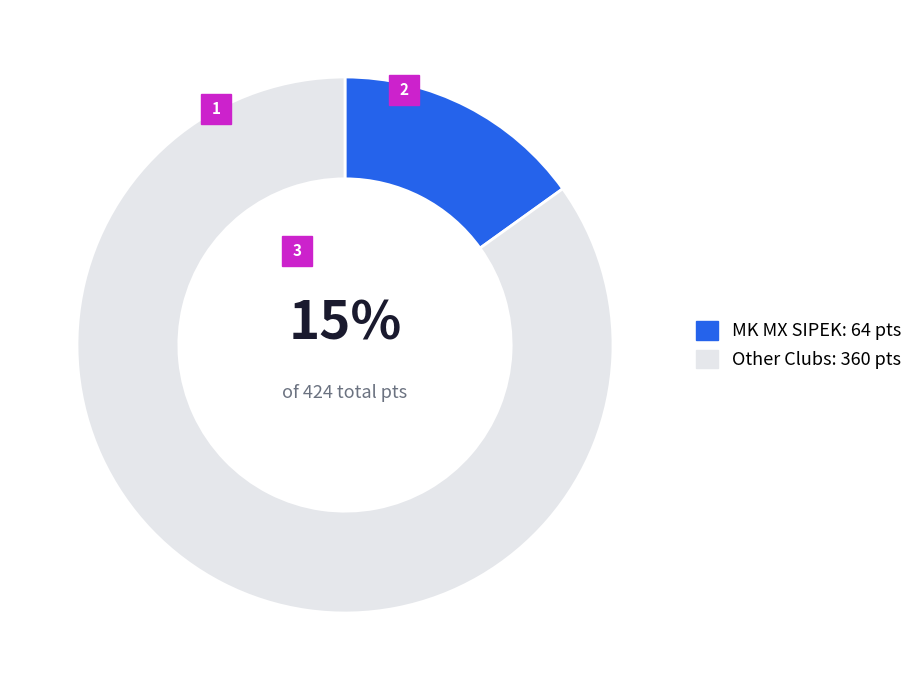

To the nearest percent, what portion does Other Clubs: 360 pts represent?

85%